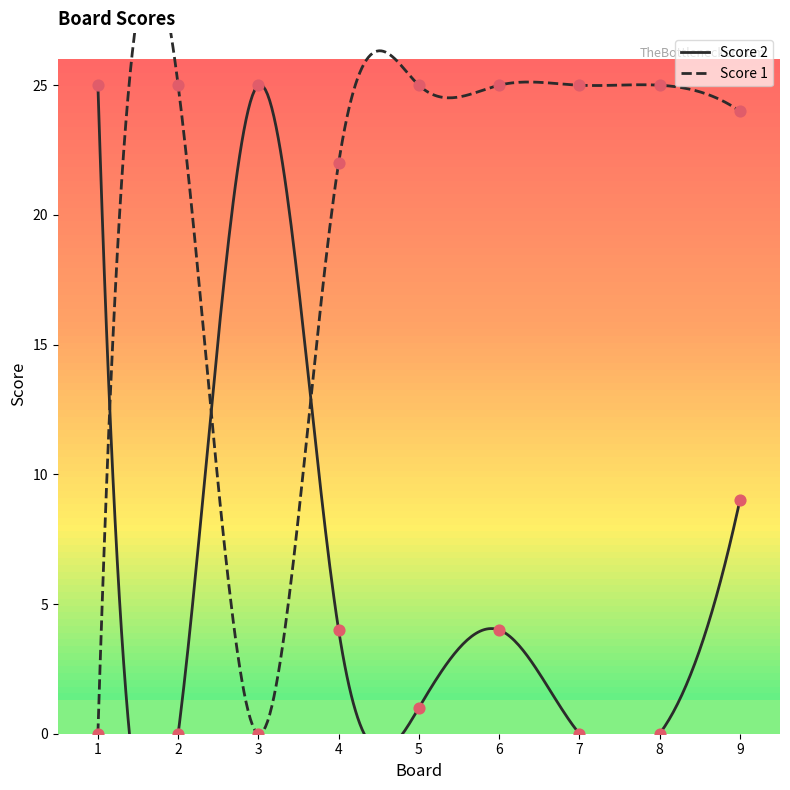

Which series reaches the maximum Y coordinate?

Score 1